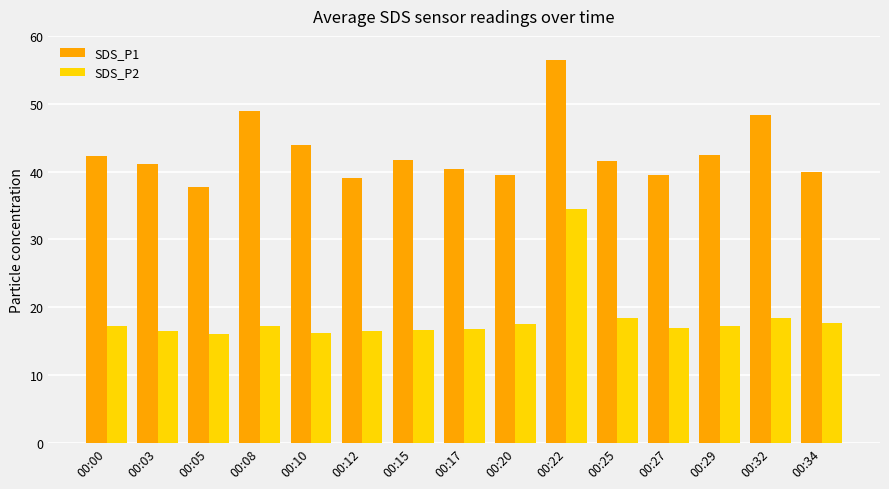

What is the total value across all series at 00:08?

66.2